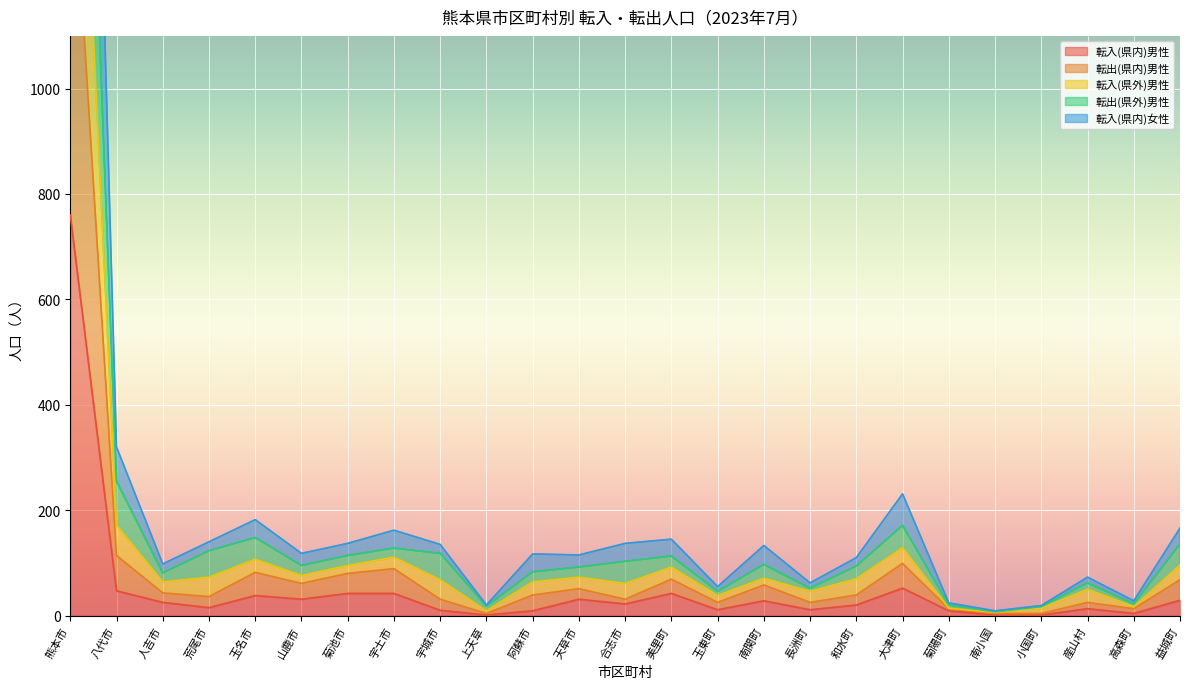

True or false: 転入(県内)女性 and 転出(県内)男性 cross at least once.

False